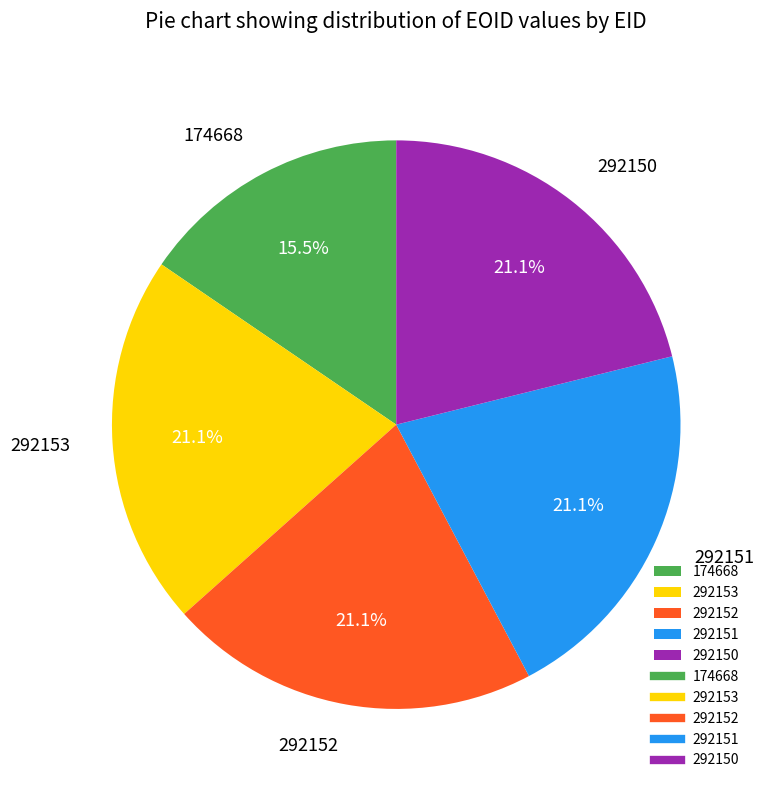

What is the smallest slice in the pie chart?

174668